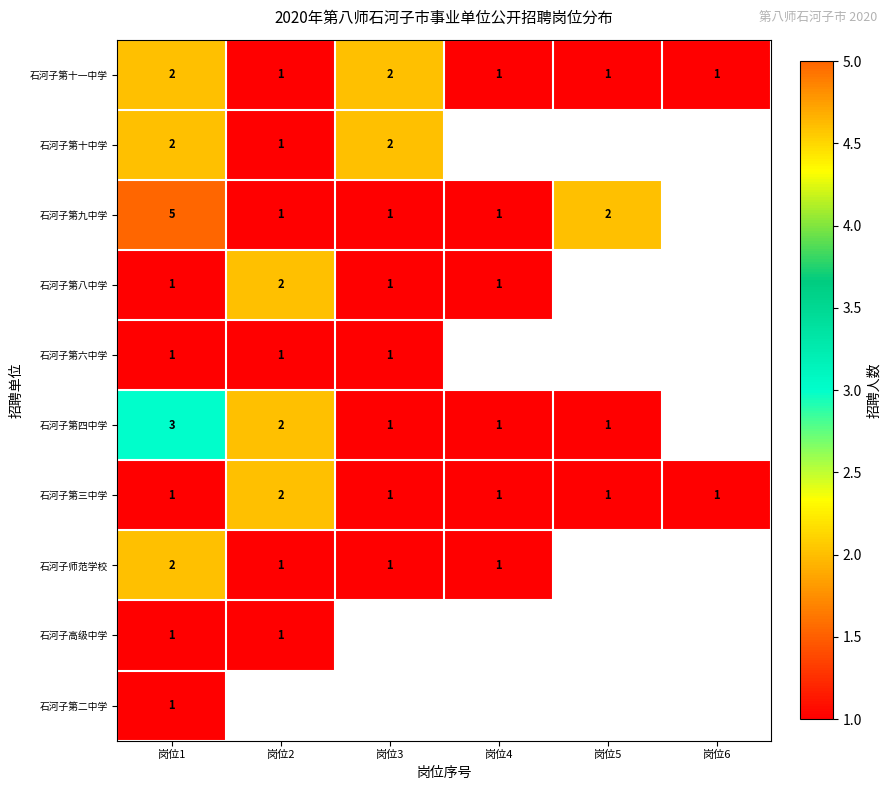

Count the 石河子第十一中学 values in the range 1 to 2.

6